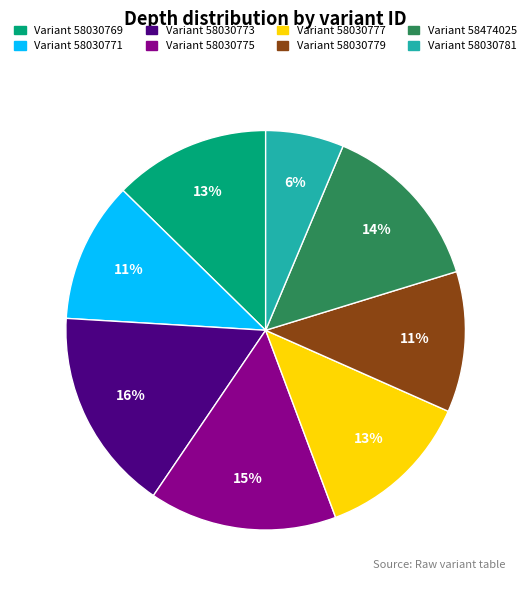

To the nearest percent, what is the average slice percentage?

12%